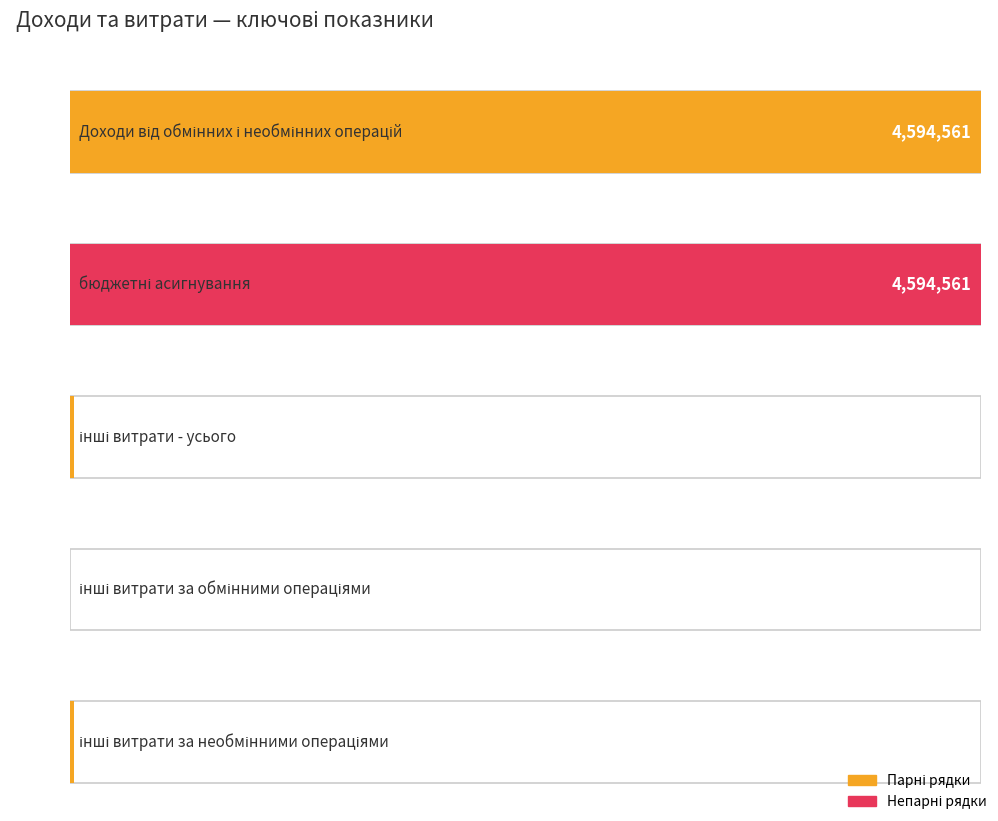

List the labels in order of value, smallest first.

інші витрати за обмінними операціями, інші витрати за необмінними операціями, інші витрати - усього, Доходи від обмінних і необмінних операцій, бюджетні асигнування